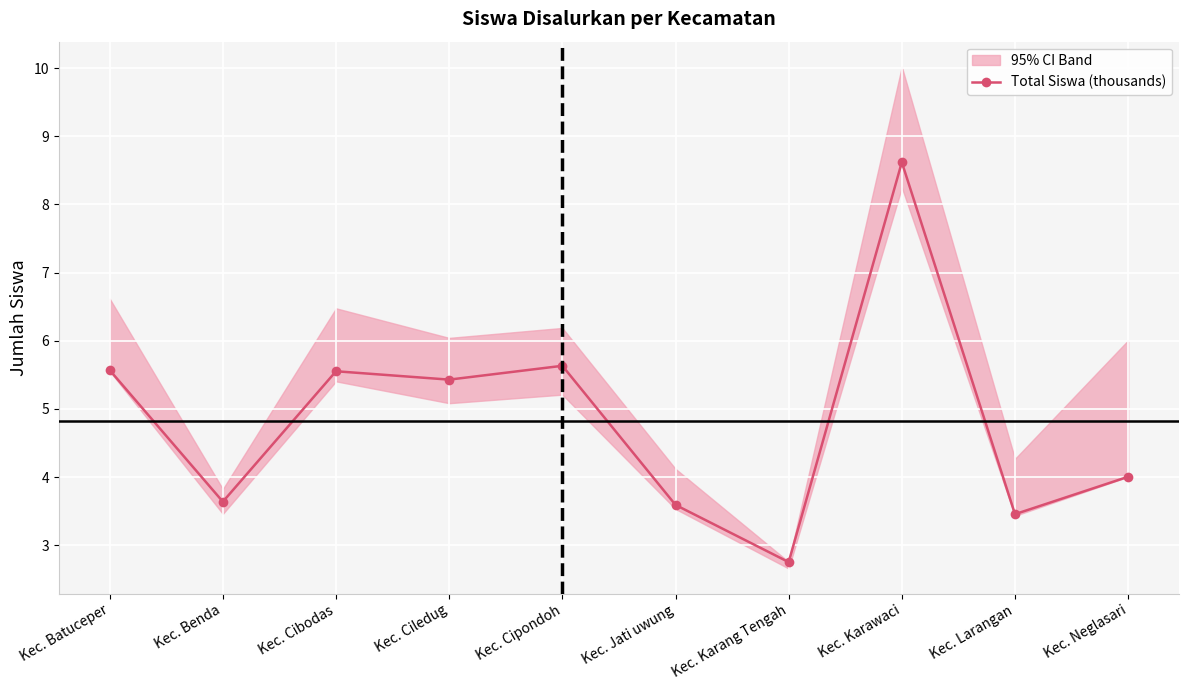

What is the difference between the maximum and minimum values?

5.9